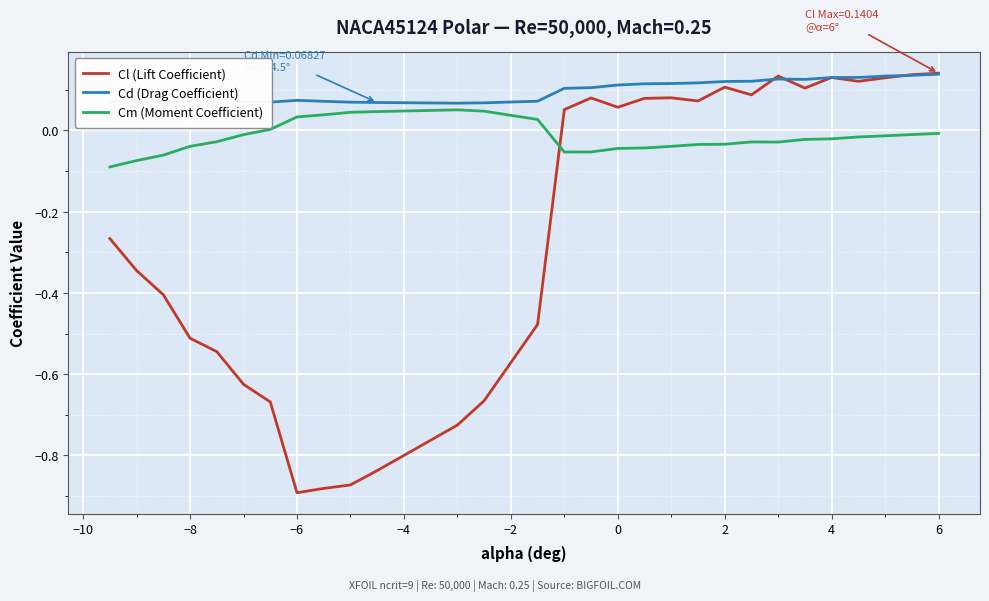

Rank the series by their average value, from highest to lowest.

Cd (Drag Coefficient), Cm (Moment Coefficient), Cl (Lift Coefficient)